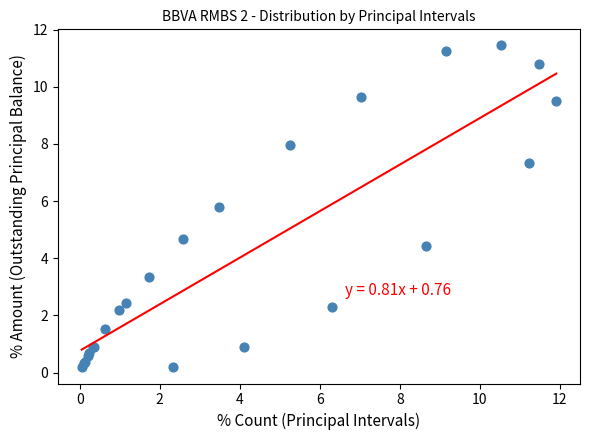

What Y value in the scatter plot is closest to 5?

4.7